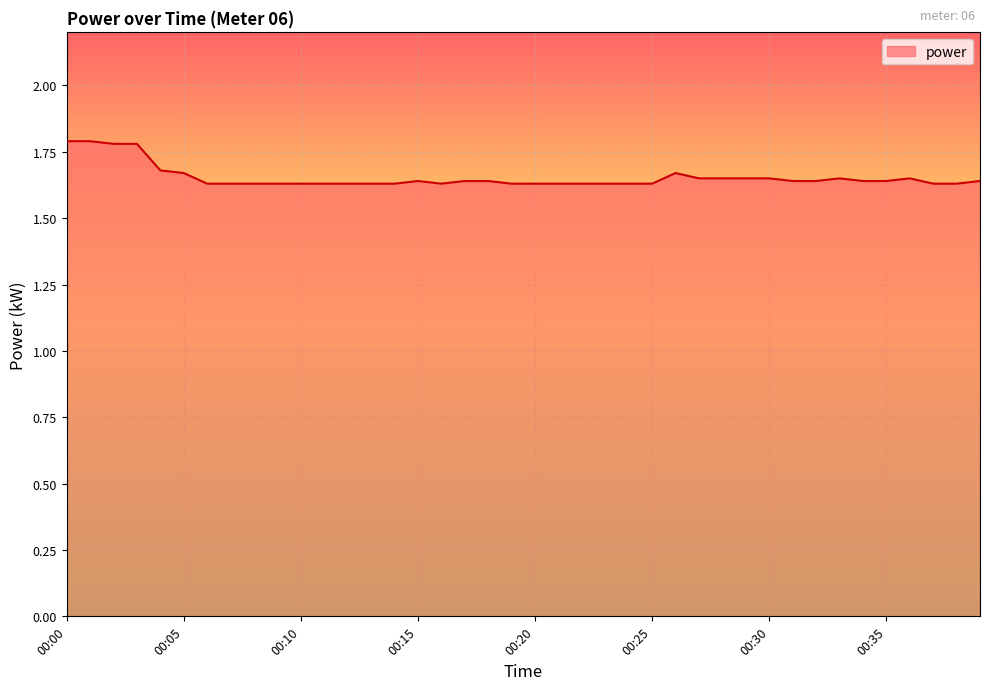

What is the maximum value shown in the chart?

1.8